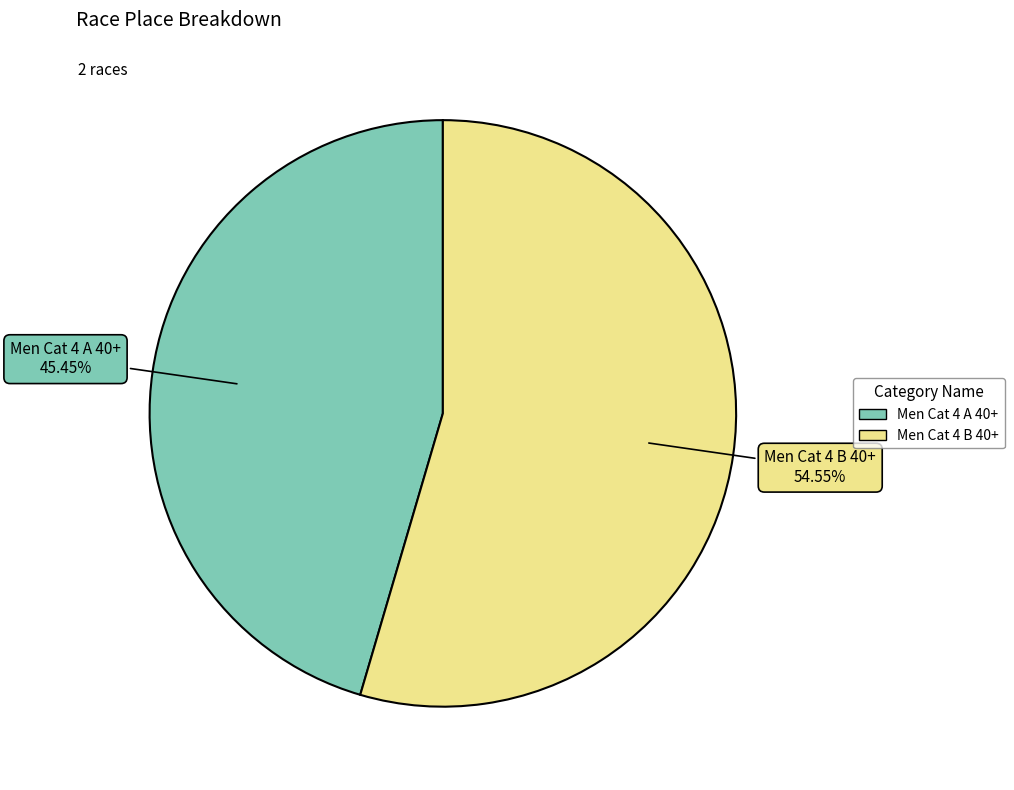

Is the sum of Men Cat 4 B 40+ and Men Cat 4 A 40+ greater than half?

Yes